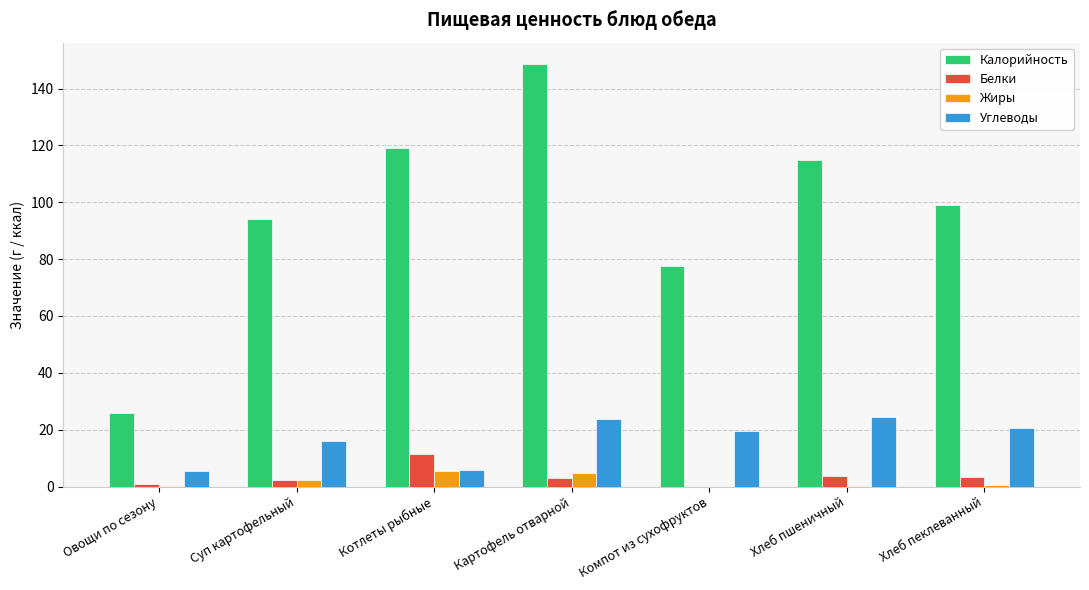

Between Овощи по сезону and Хлеб пеклеванный, which series saw the biggest shift?

Калорийность